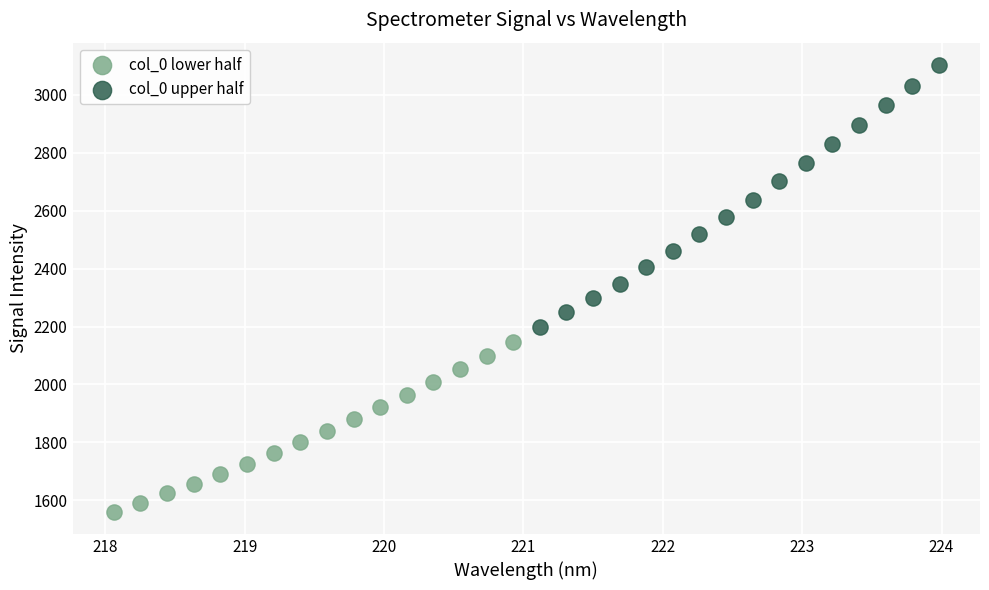

Which series has the widest spread of Y values?

col_0 upper half